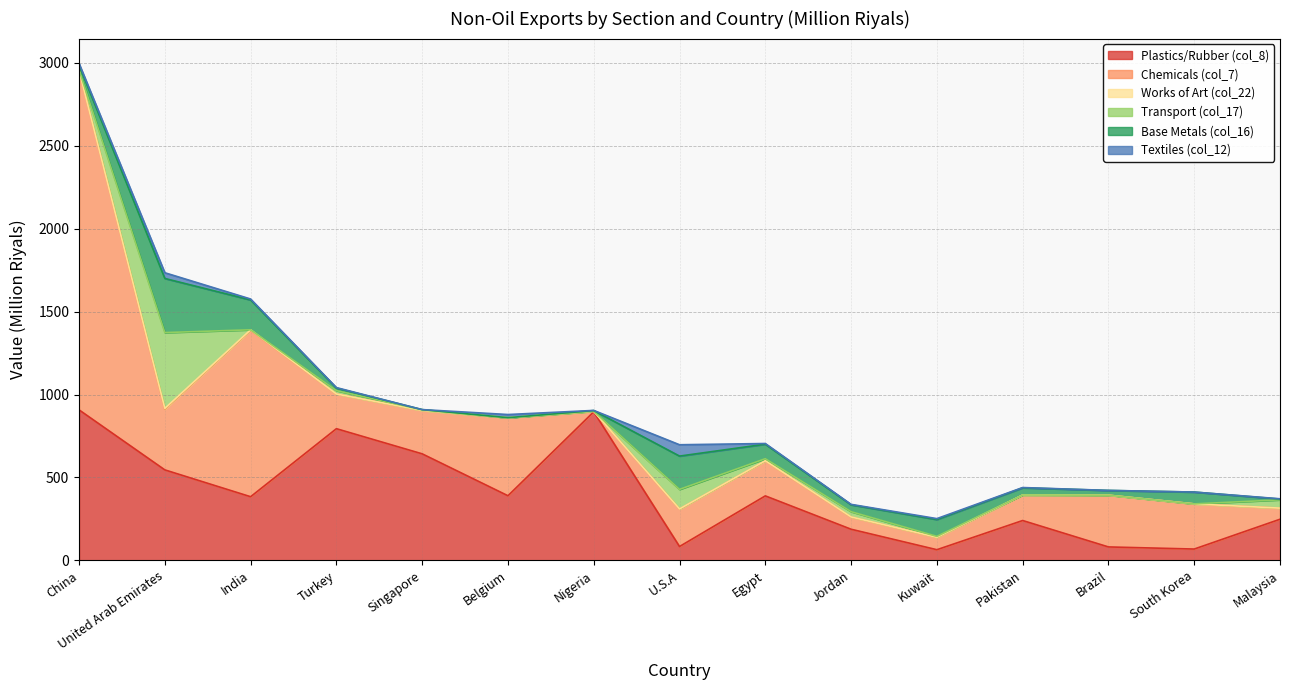

What is the difference between the maximum and minimum values in the Chemicals (col_7) series?

2042.6